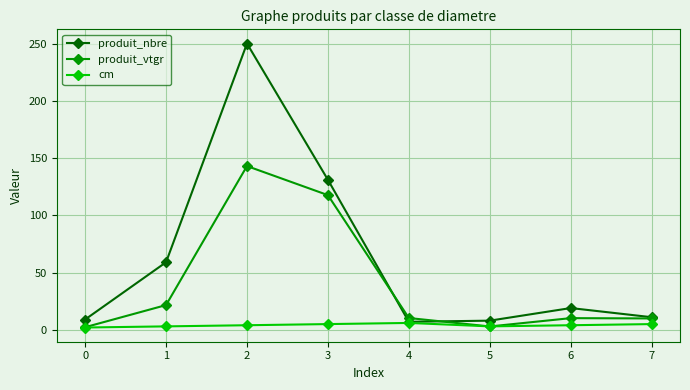

What is the difference between the produit_nbre values at 3 and 1?

72.0